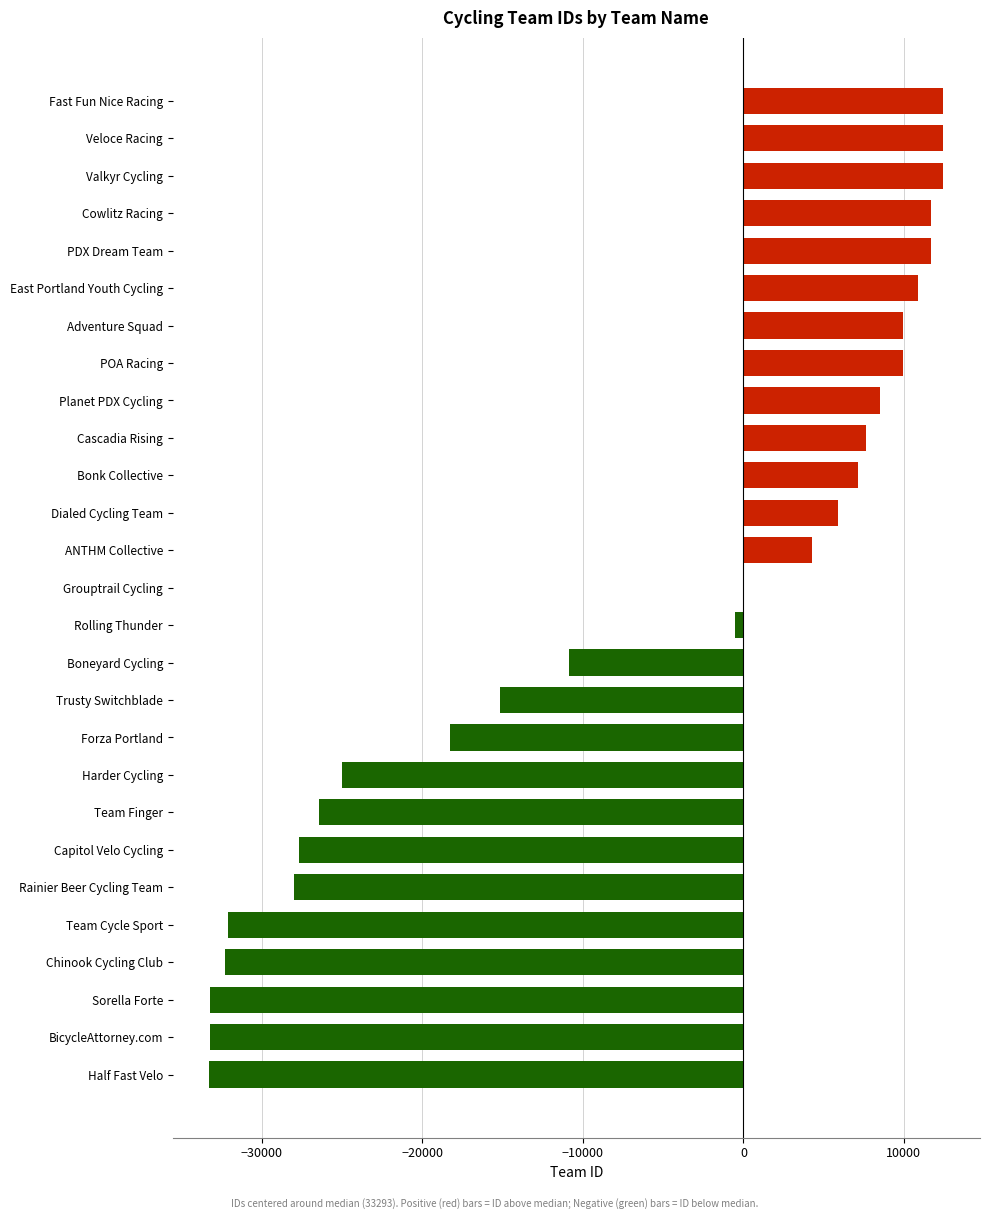

Count the number of data series in this chart.

1